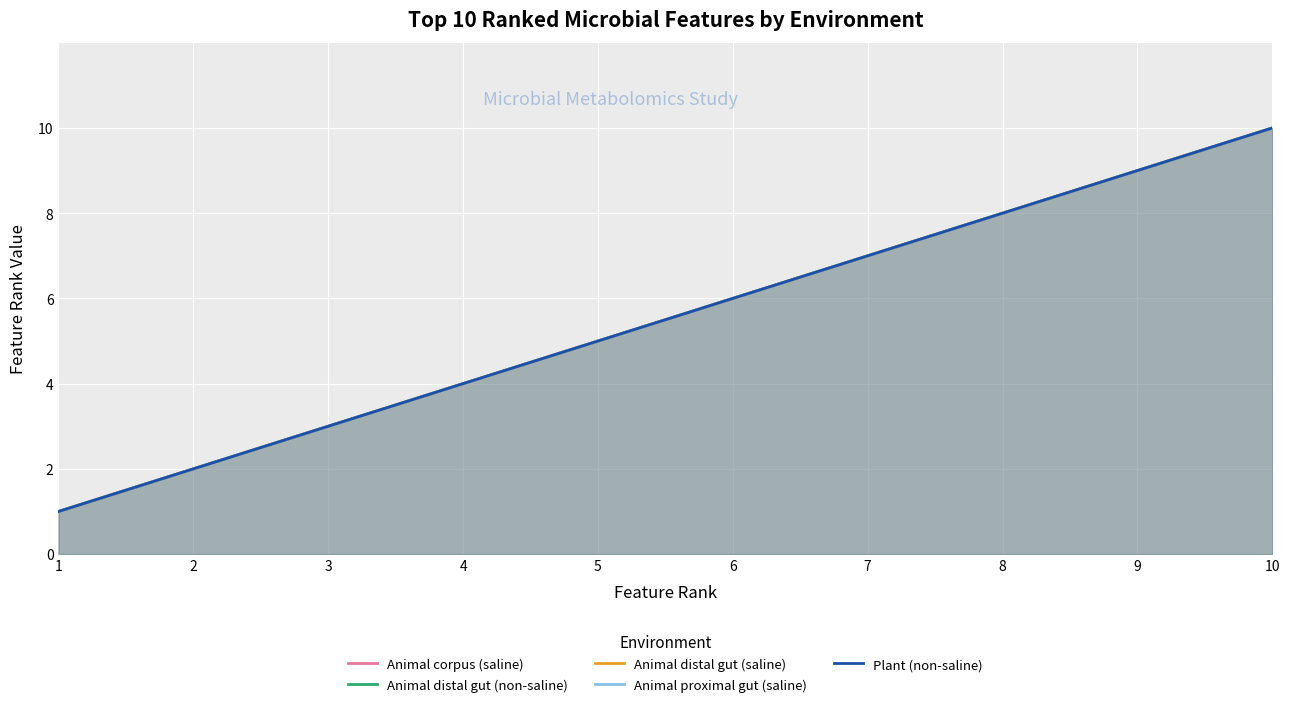

Which category has the lowest value in the Animal corpus (saline) series?

1